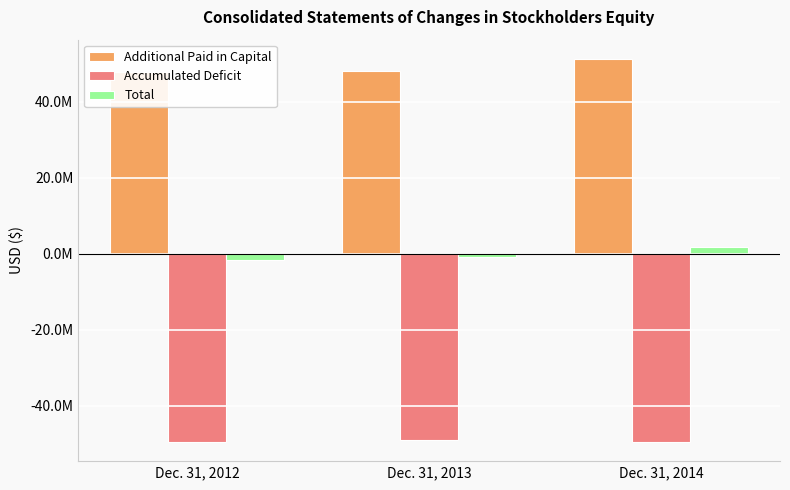

What is the sum of the Total values at Dec. 31, 2012 and Dec. 31, 2013?

-2473644